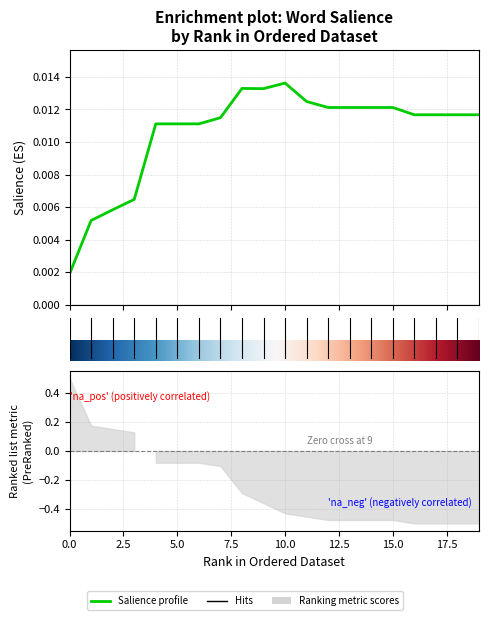

The chart shows a value of 0.0 at elanaleoni. True or false?

False